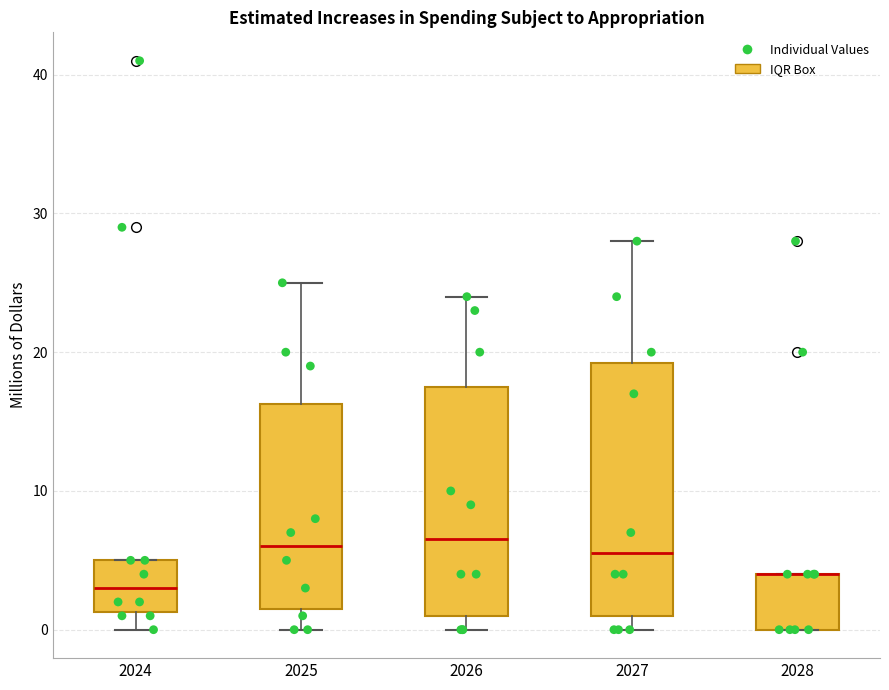

Where does the median line of the box at x = 2026 sit on the y-axis? The values are not printed on the chart, so give them approximately, as read against the axis.

7